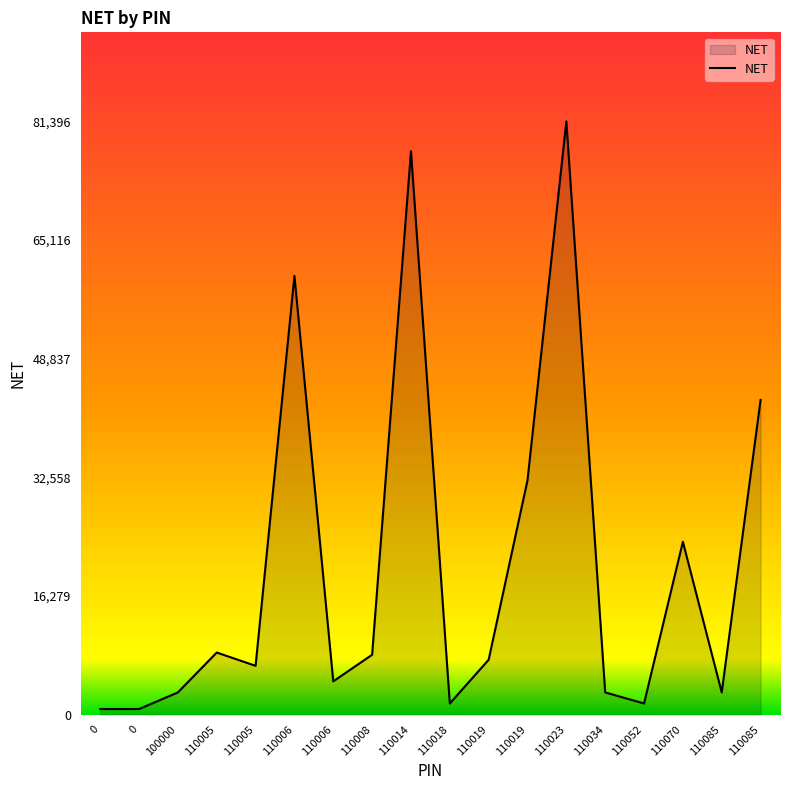

Does the chart have visible grid lines?

No